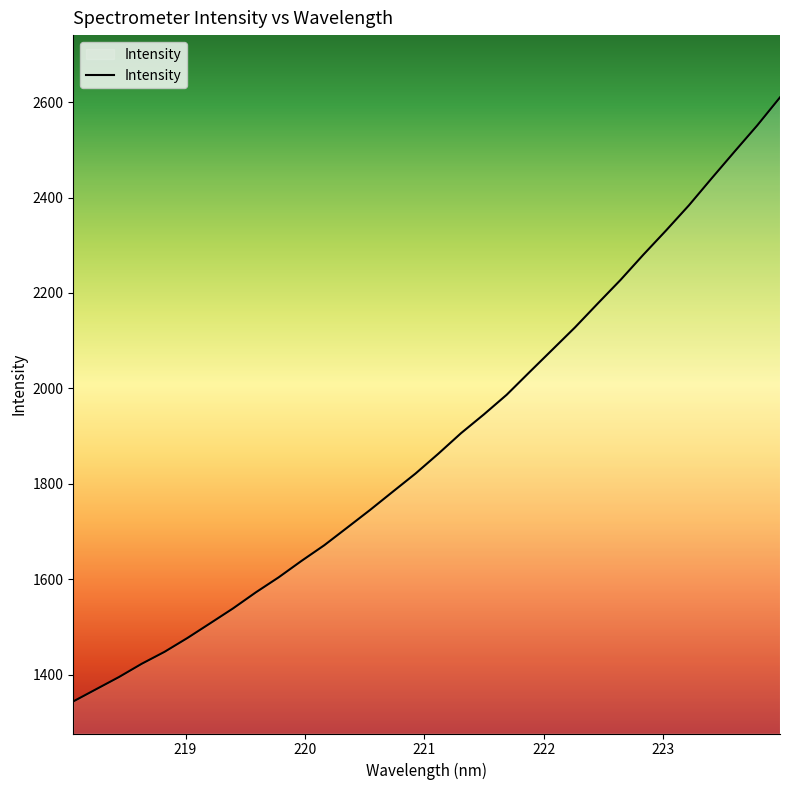

What is the difference between the maximum and minimum values?

1265.9